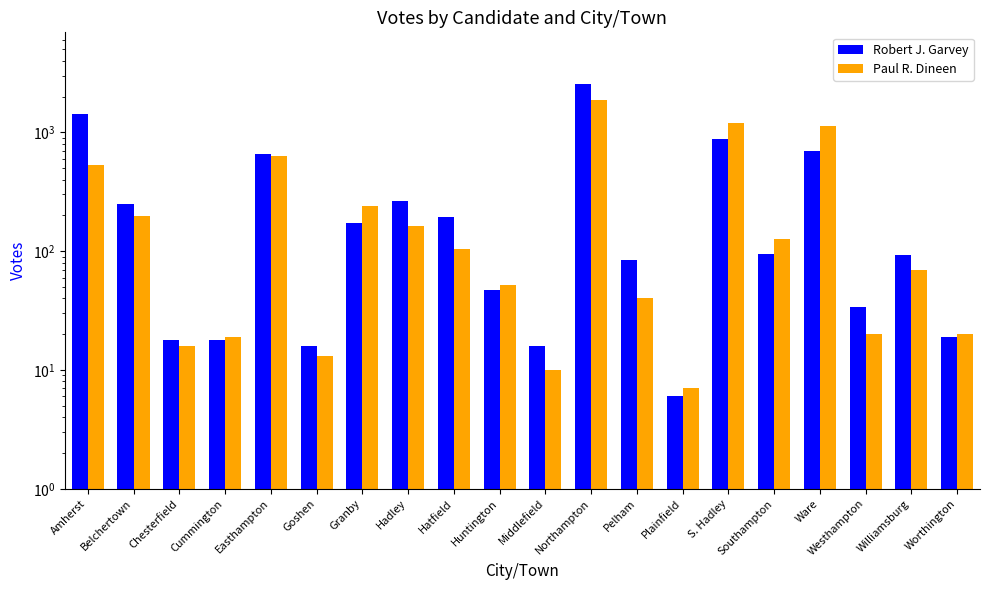

Reading left to right, list all the values displayed in this chart.

Robert J. Garvey: 1416	248	18	18	654	16	174	264	193	47	16	2565	85	6	879	94	695	34	93	19
Paul R. Dineen: 532	197	16	19	634	13	239	163	104	52	10	1880	40	7	1188	126	1127	20	70	20